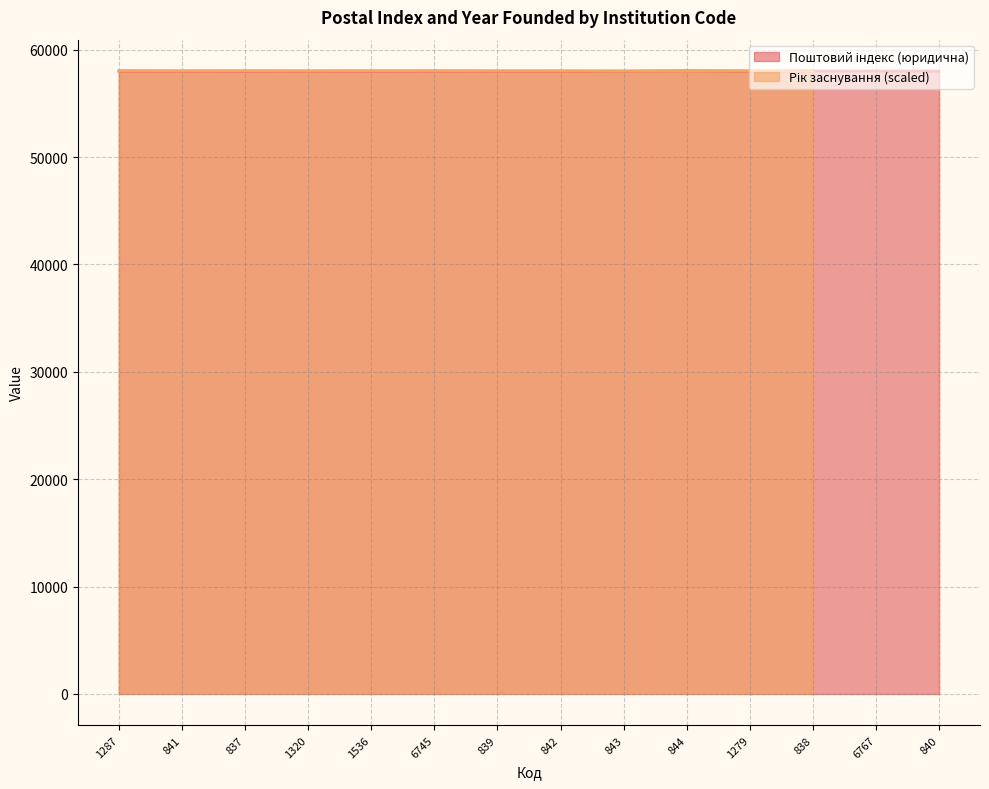

What is the label of the 14th point from the left?

840